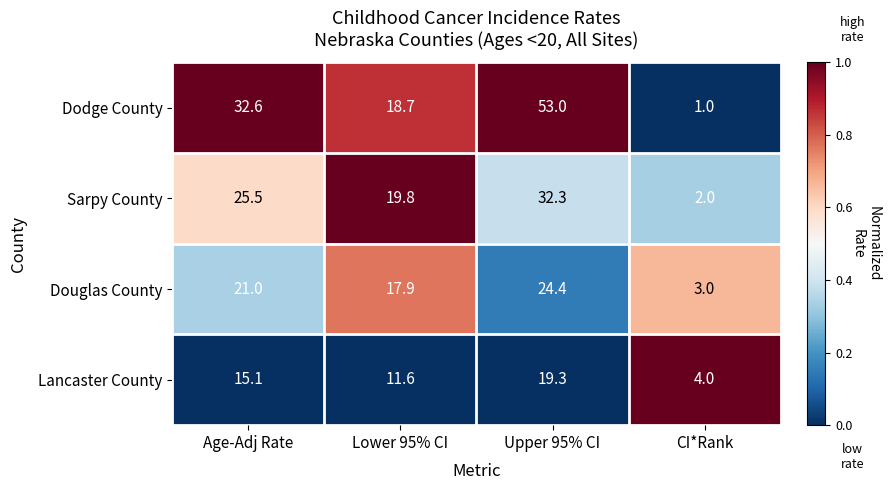

How many data points does each series have?

4